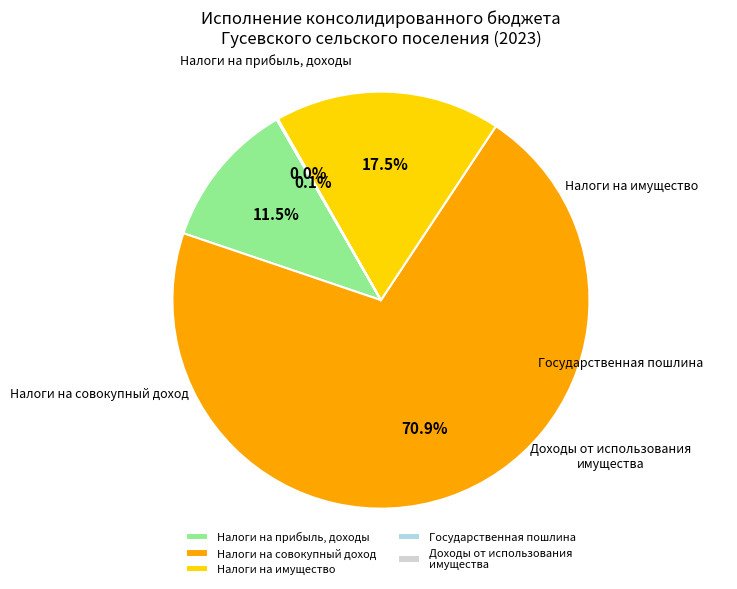

How many slices are in this pie chart?

5